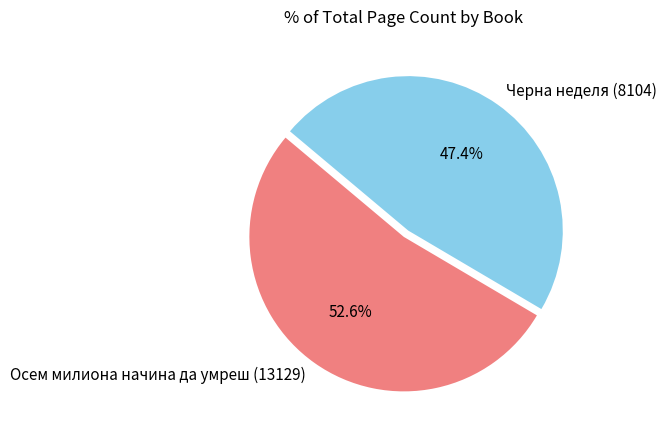

Approximately how many times larger is the value at Осем милиона начина да умреш (13129) compared to Черна неделя (8104)?

1.1